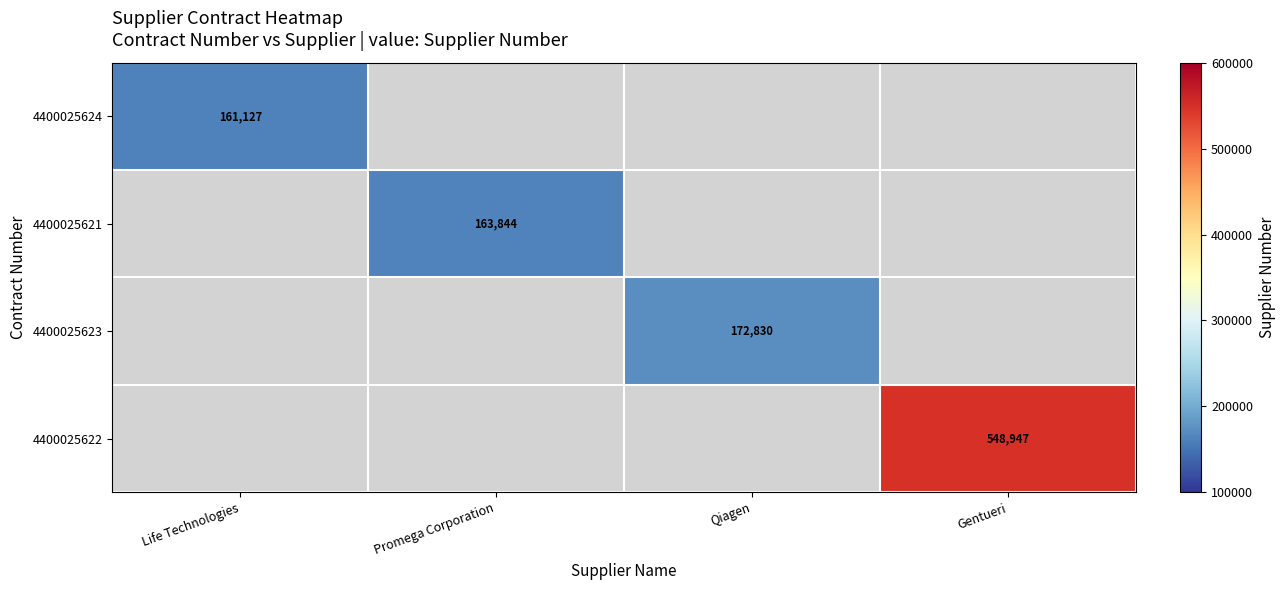

How many categories are shown in the chart?

4